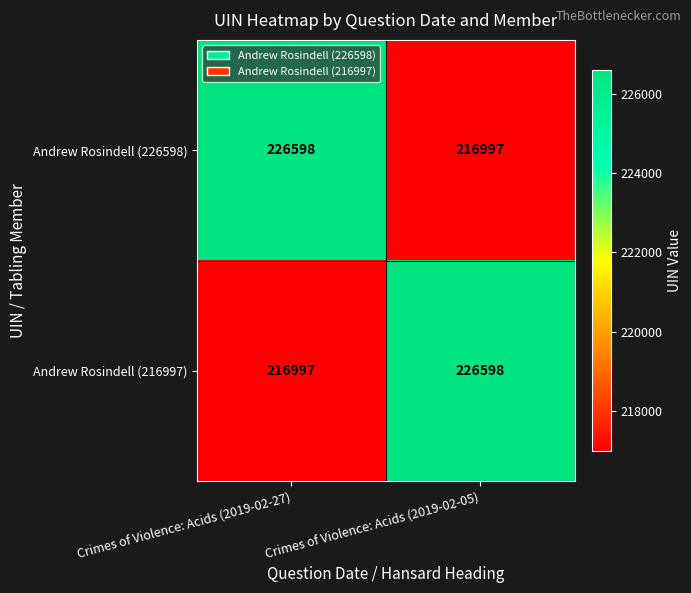

The value of Andrew Rosindell (216997) at Crimes of Violence: Acids (2019-02-05) is 107159. True or false?

False